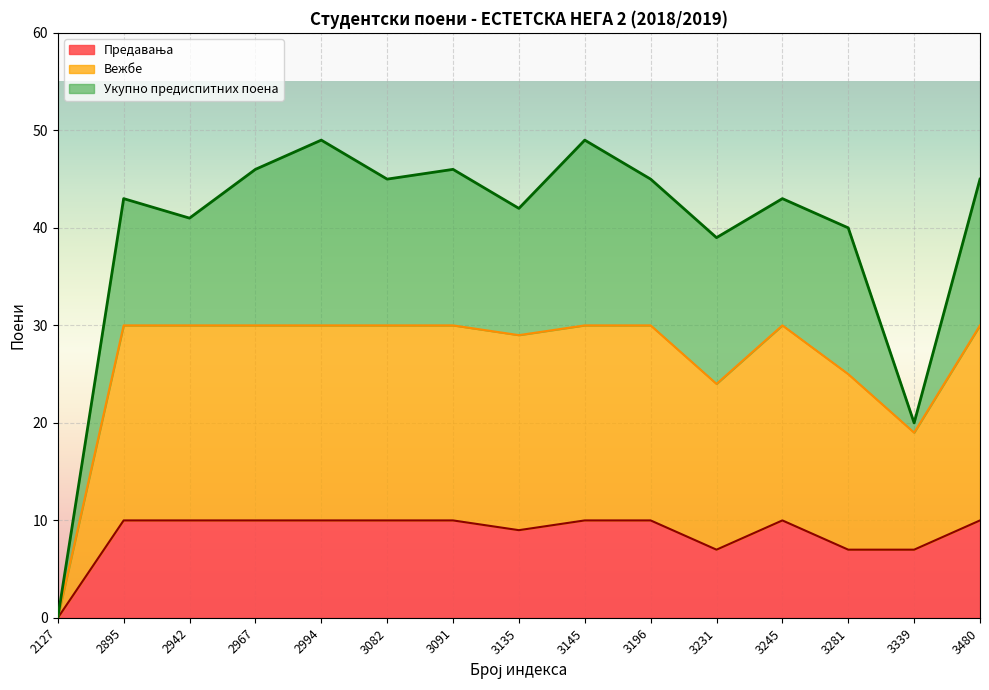

Where is the first local maximum for Вежбе?

3245